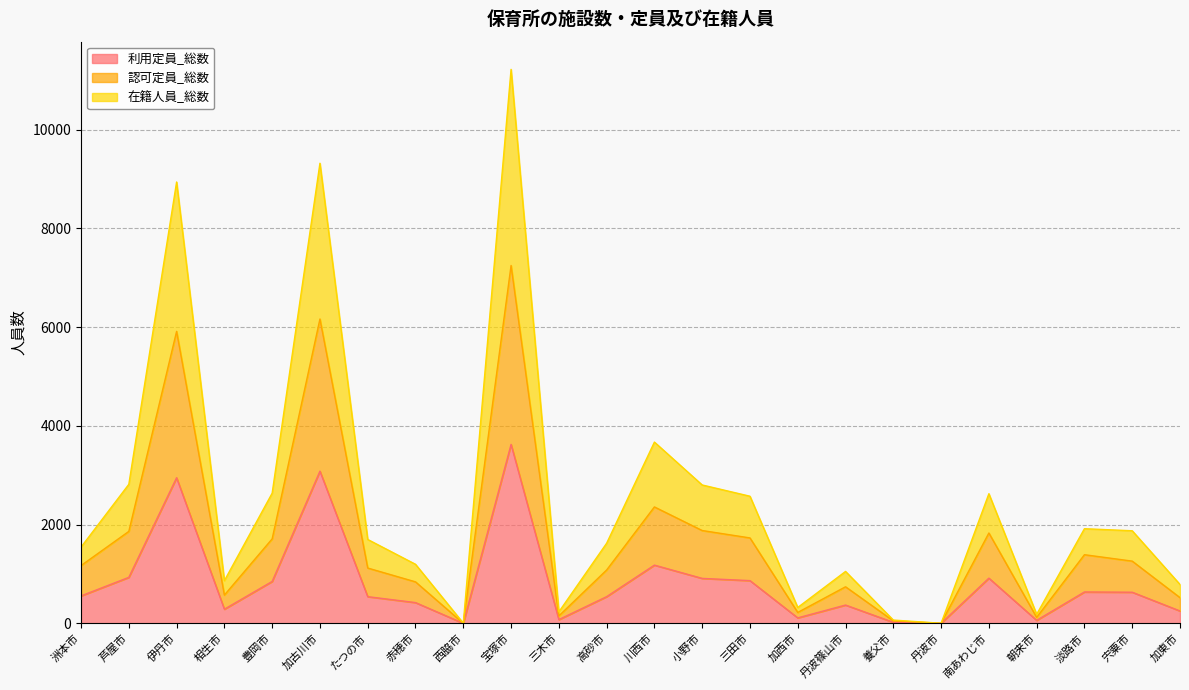

Where is the first local minimum for 利用定員_総数?

相生市